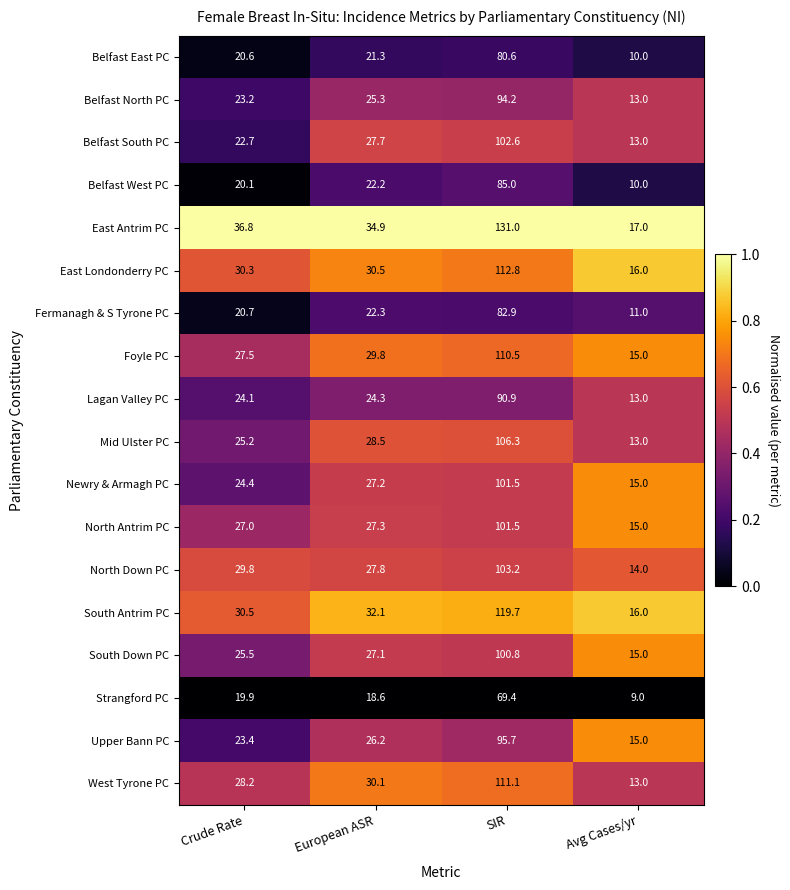

The East Antrim PC series shows 36.8 at Crude Rate. True or false?

True